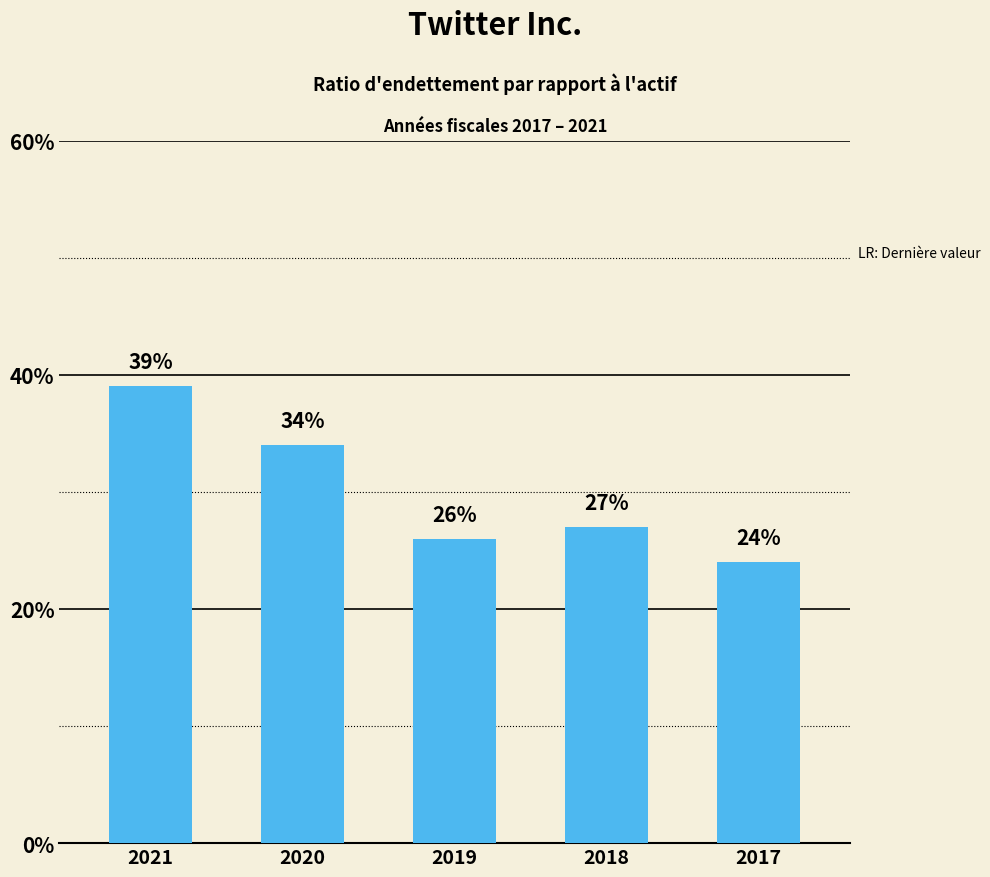

Between 2018 and 2021, which is larger?

2021